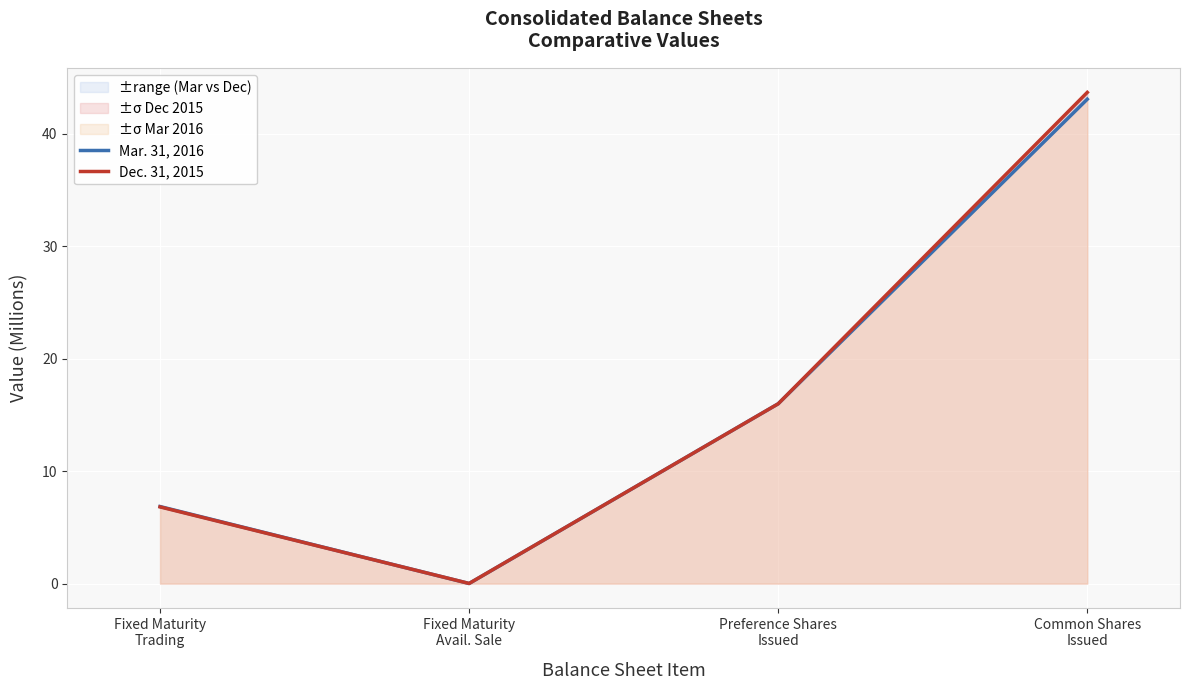

What position from the right is Common Shares
Issued?

1